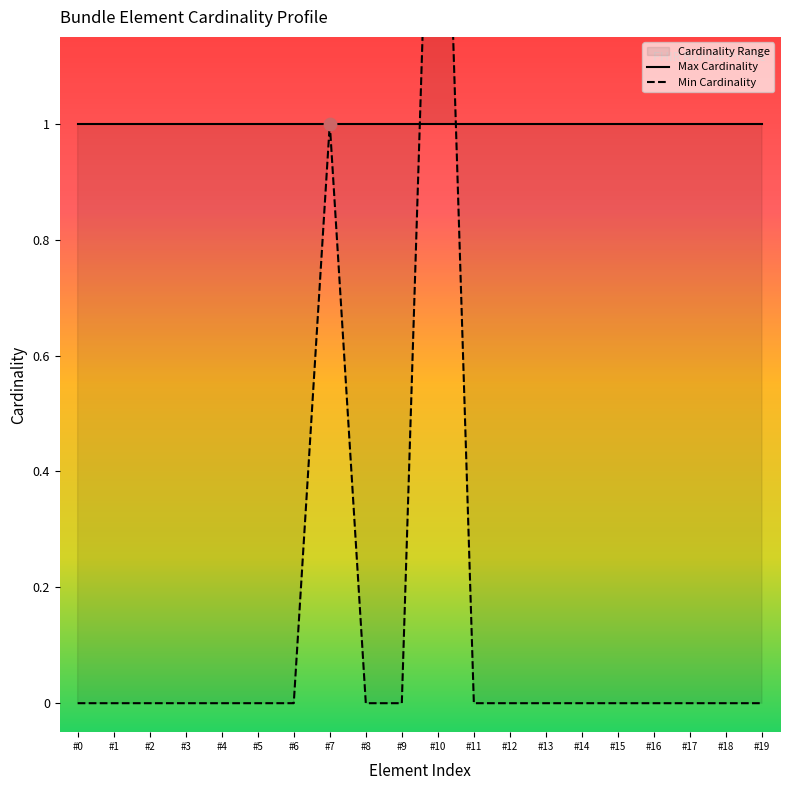

At how many categories does at least one series exceed 1?

1